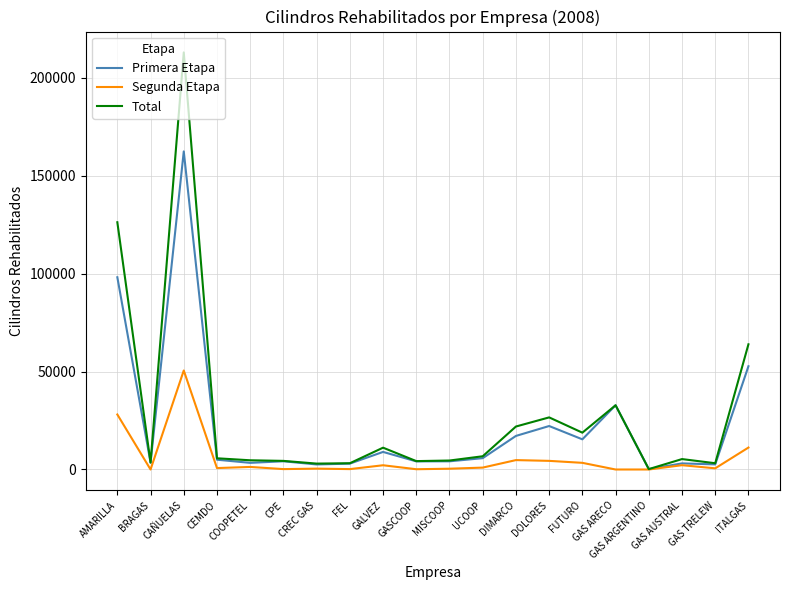

Which series has the widest spread of values?

Total